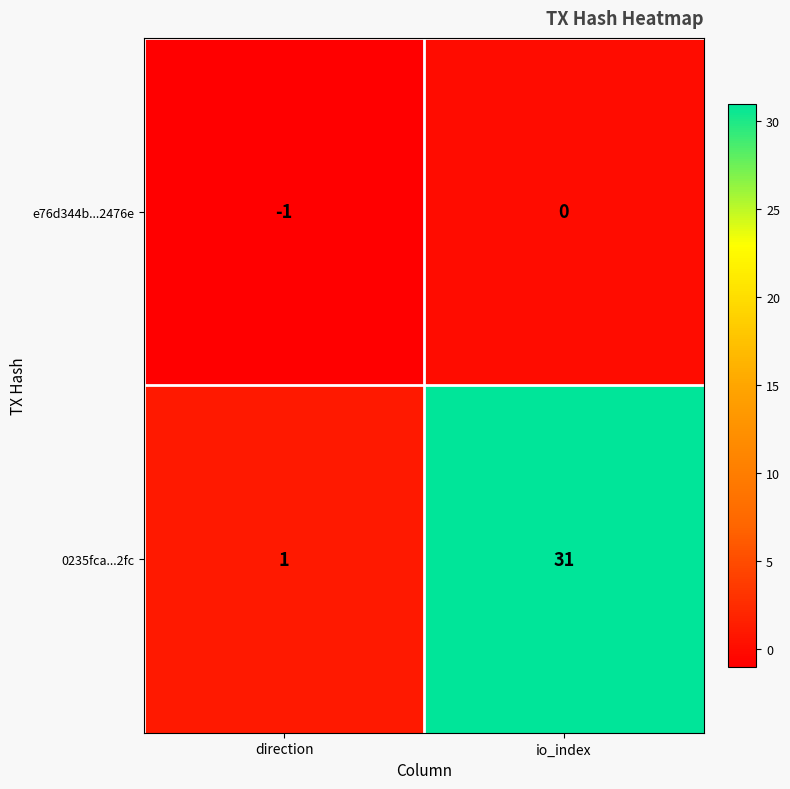

Which series has the widest spread of values?

0235fca...2fc